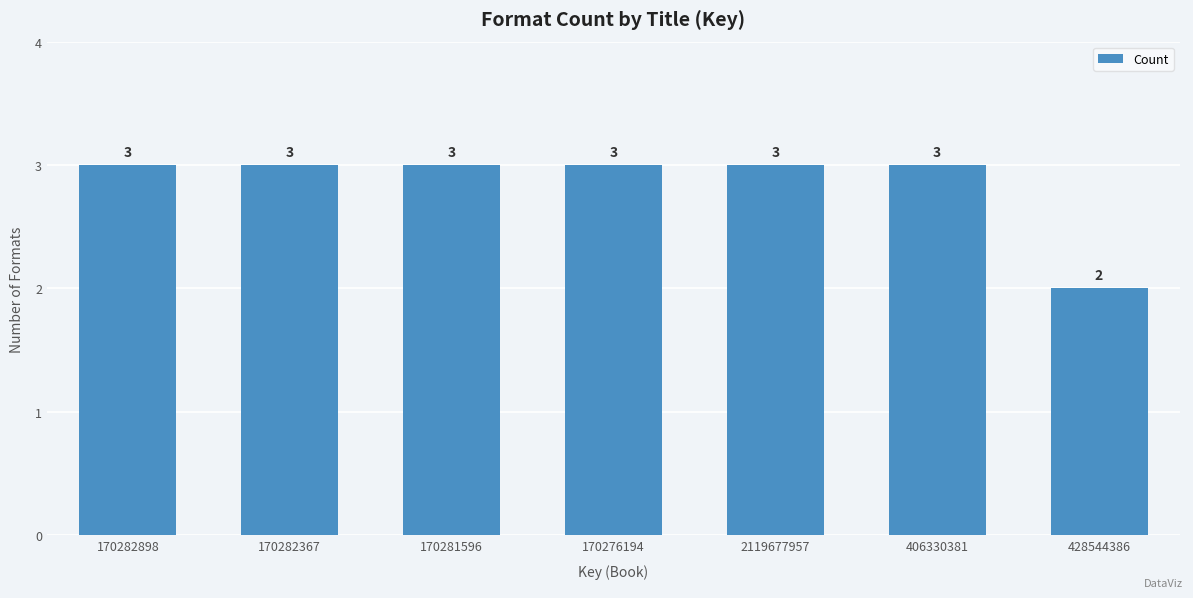

The value at 170281596 is 3. True or false?

True